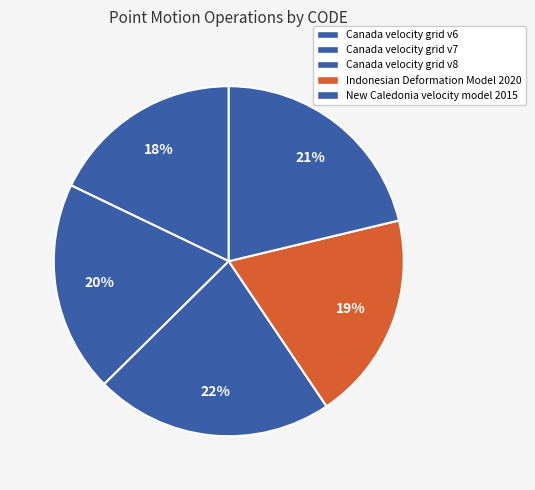

What is the smallest slice in the pie chart?

Canada velocity grid v6